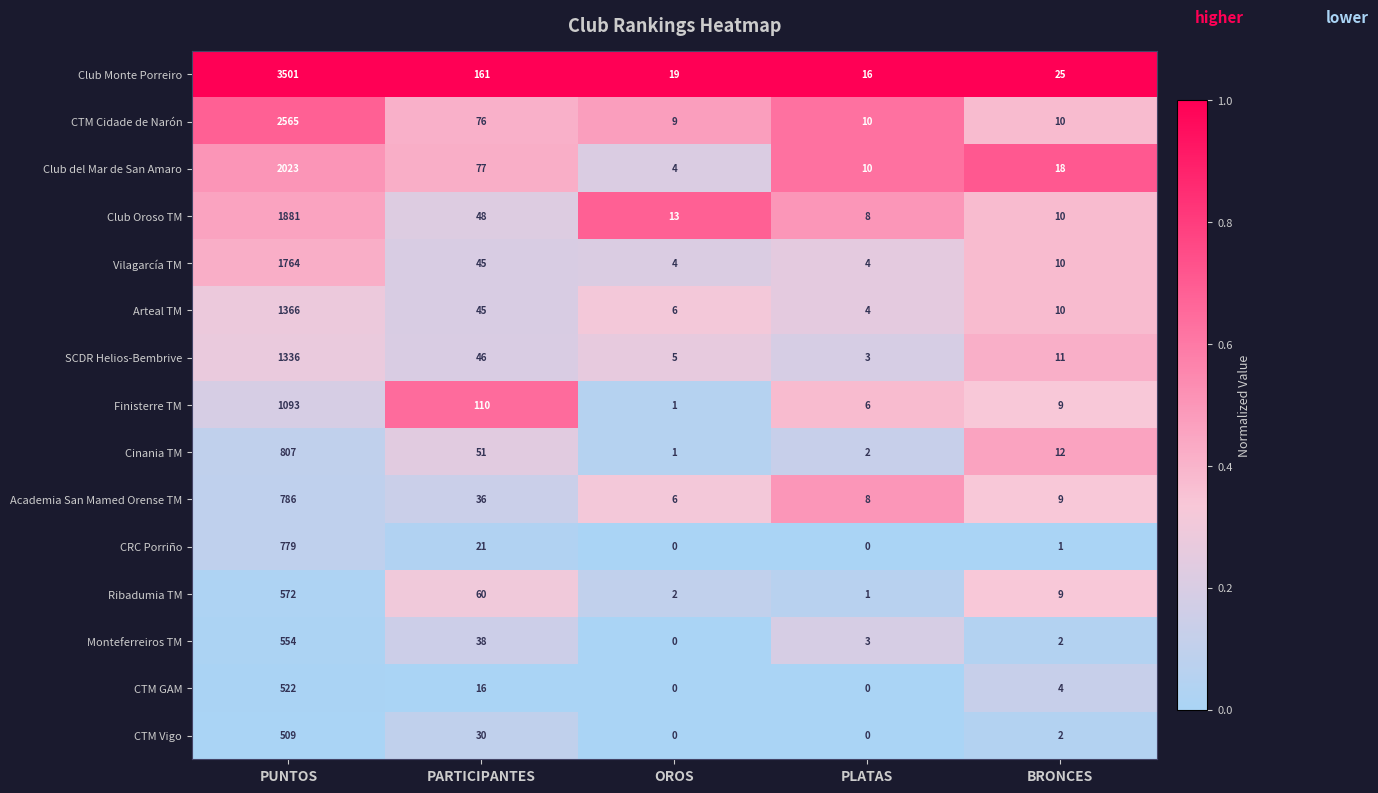

At how many categories does at least one series exceed 0?

5